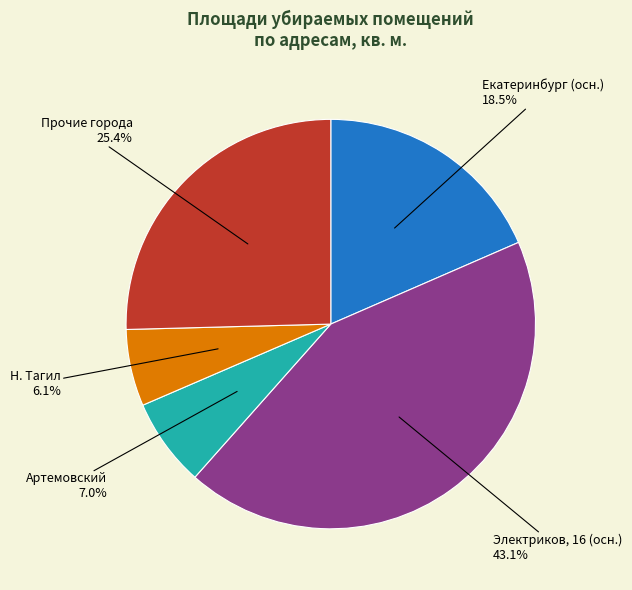

Which category has the smallest portion of the pie?

Н. Тагил